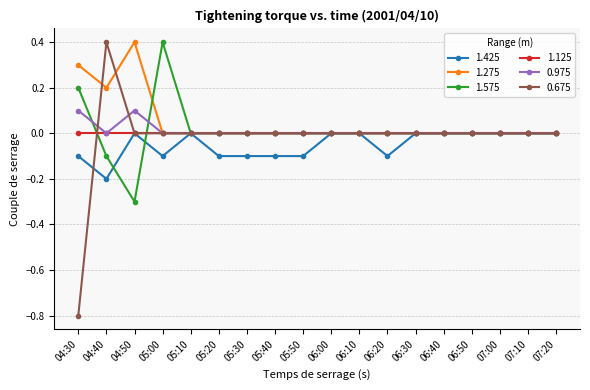

What is the total value across all series at 04:30?

-0.3